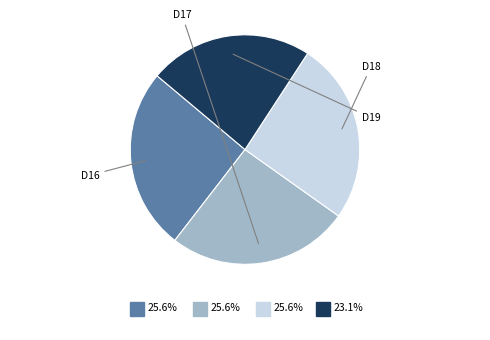

Is there a majority slice in this chart?

No